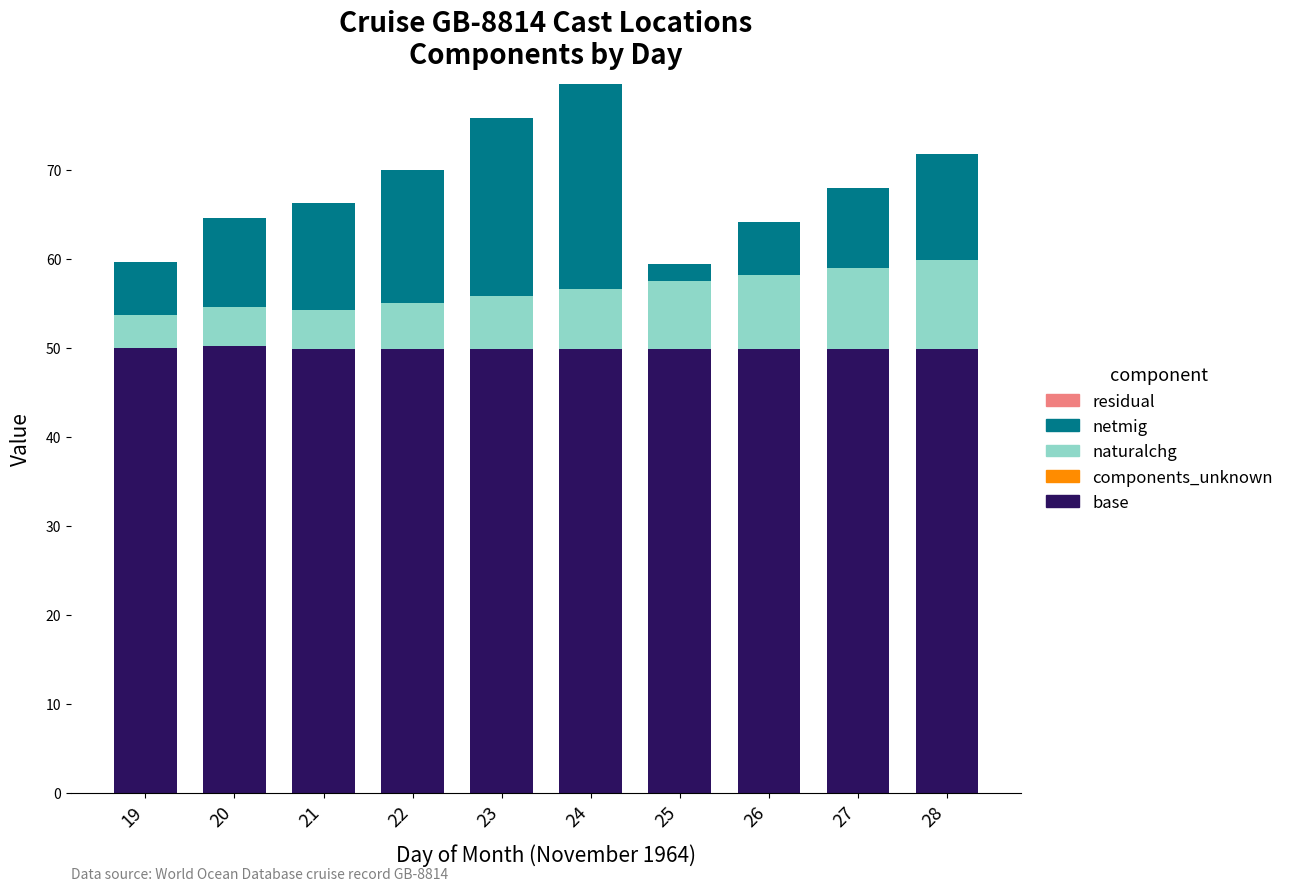

What is the difference between the base values at 19 and 26?

0.2